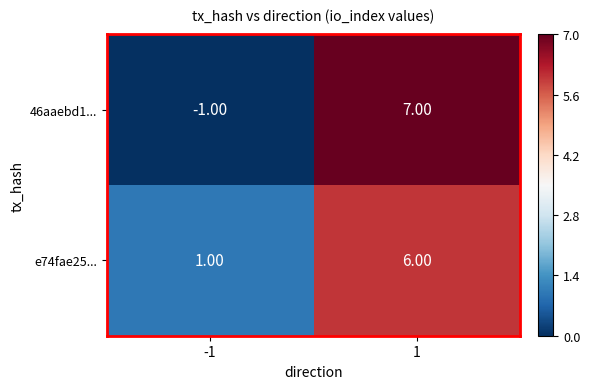

Which series has the largest total across all categories?

e74fae25...